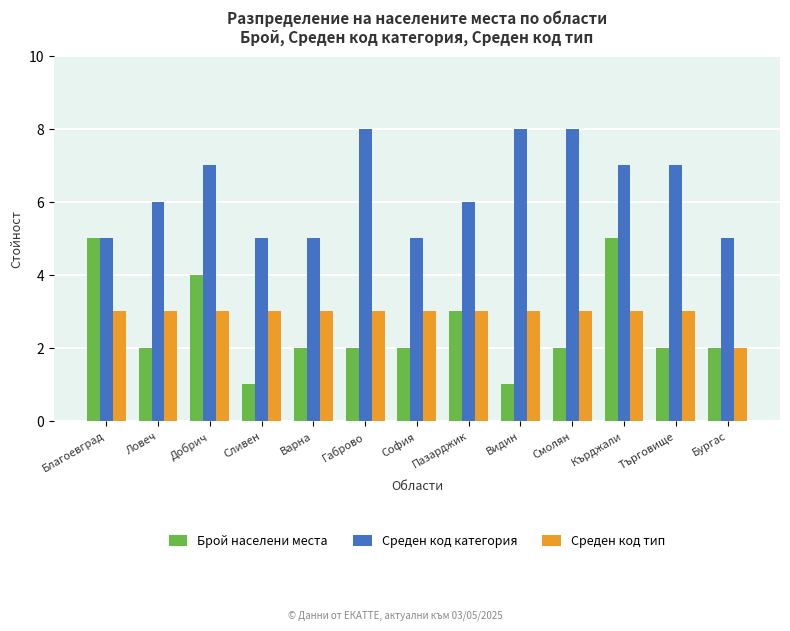

Which series has the largest total across all categories?

Среден код категория